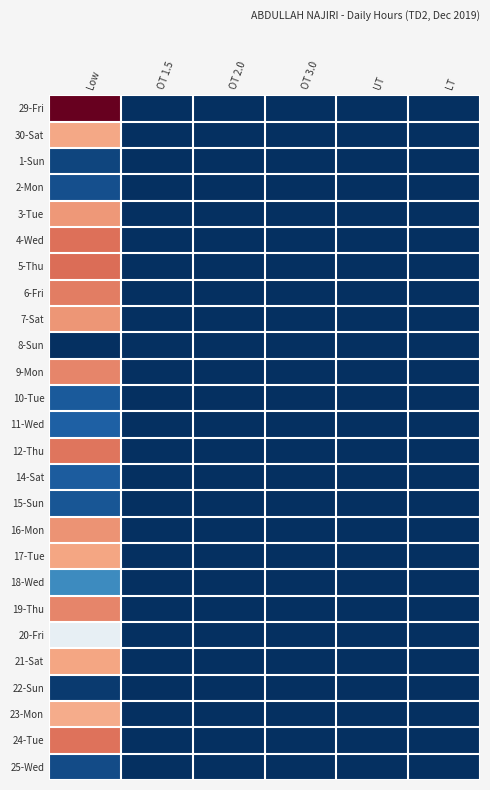

At which category does the chart reach its minimum across all series?

OT 1.5